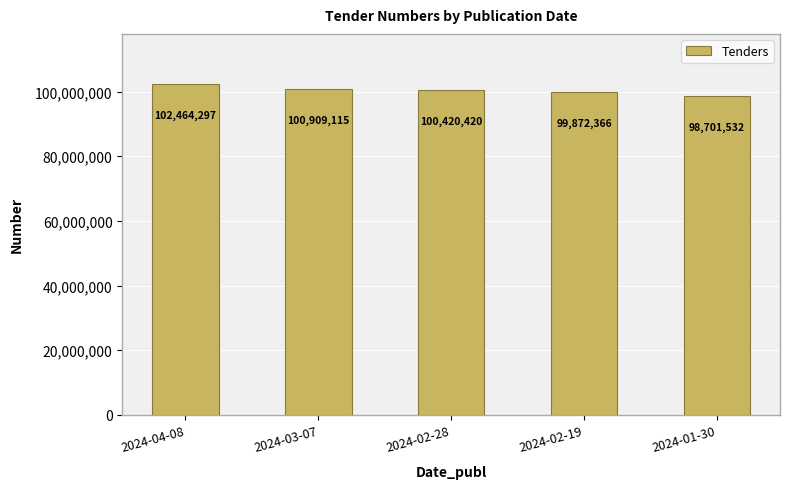

What position from the right is 2024-01-30?

1